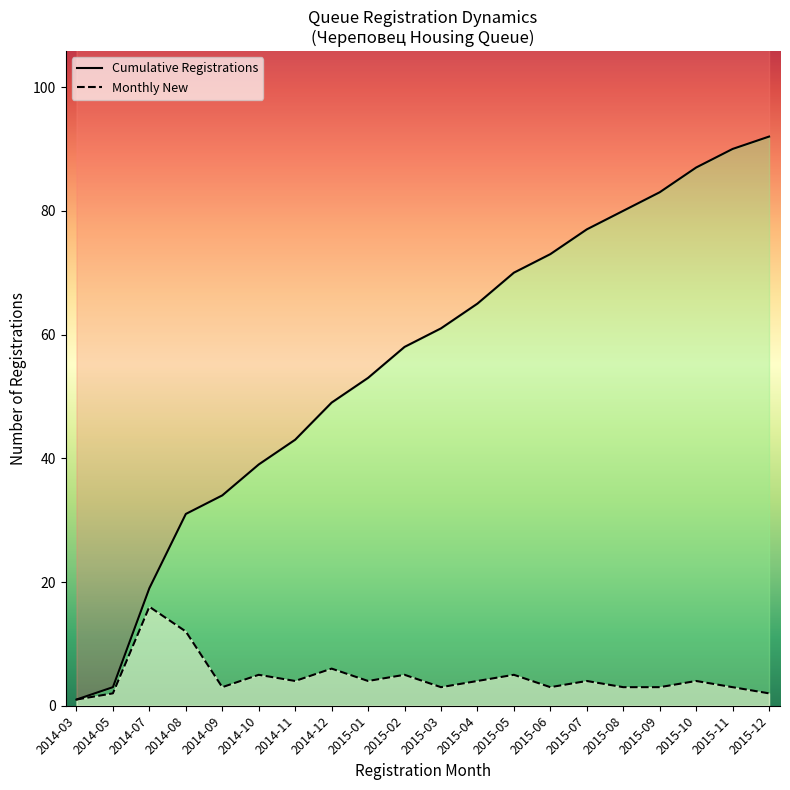

Which category has the lowest value across all series?

2014-03